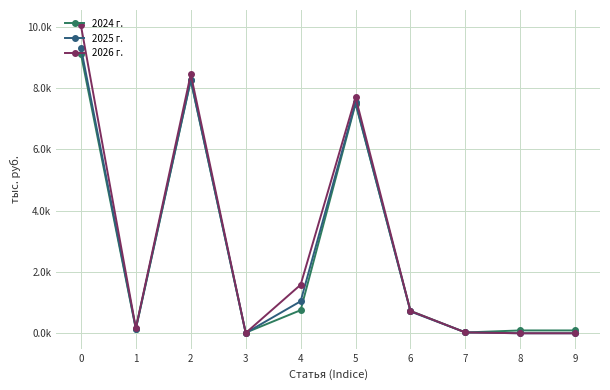

Does the chart have visible grid lines?

Yes